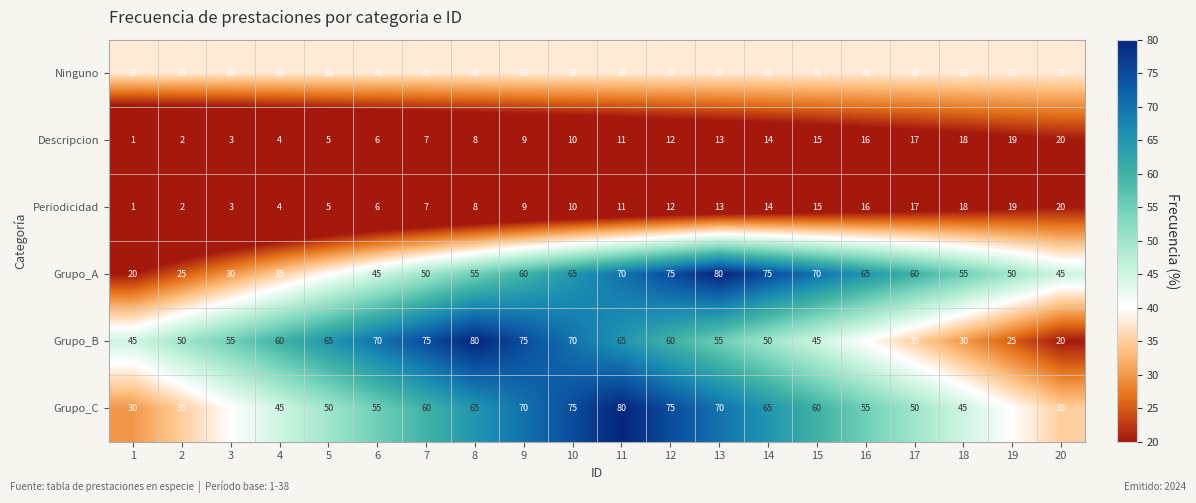

The value of Descripcion at 20 is 30. True or false?

False